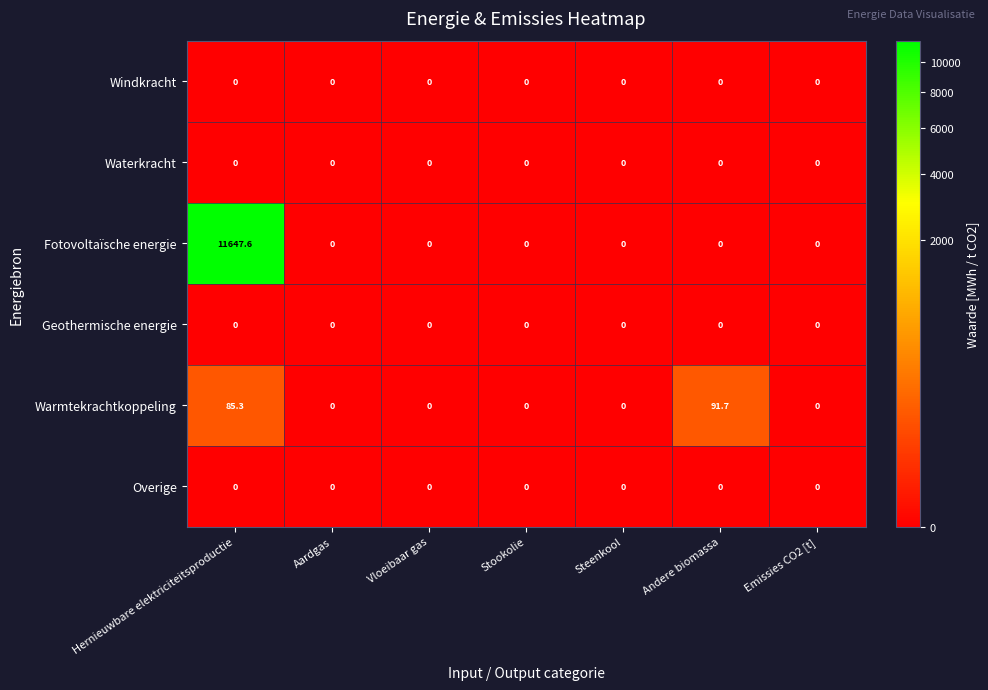

Count the number of data series in this chart.

6